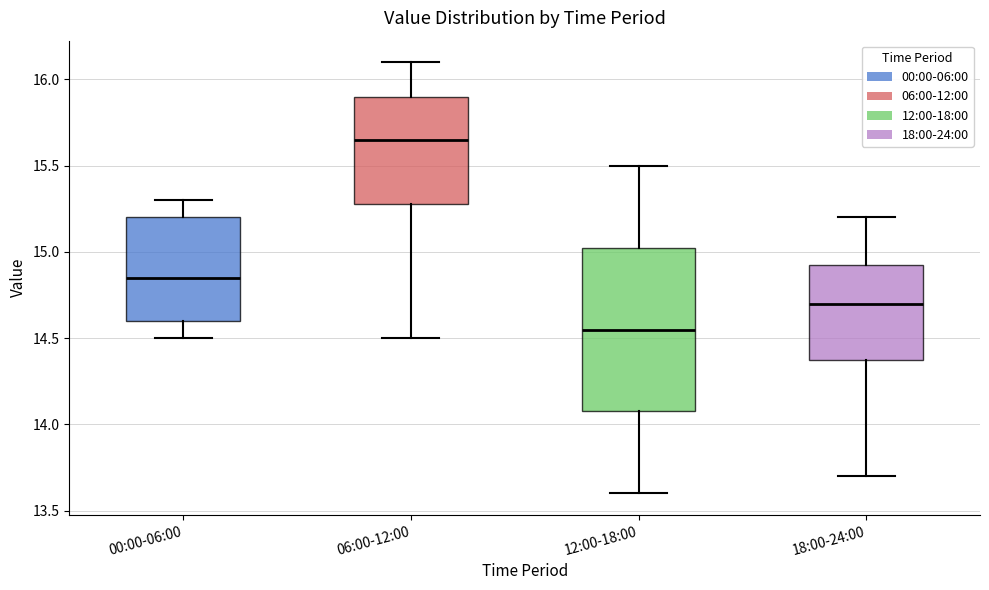

Which box has the highest median line?

06:00-12:00